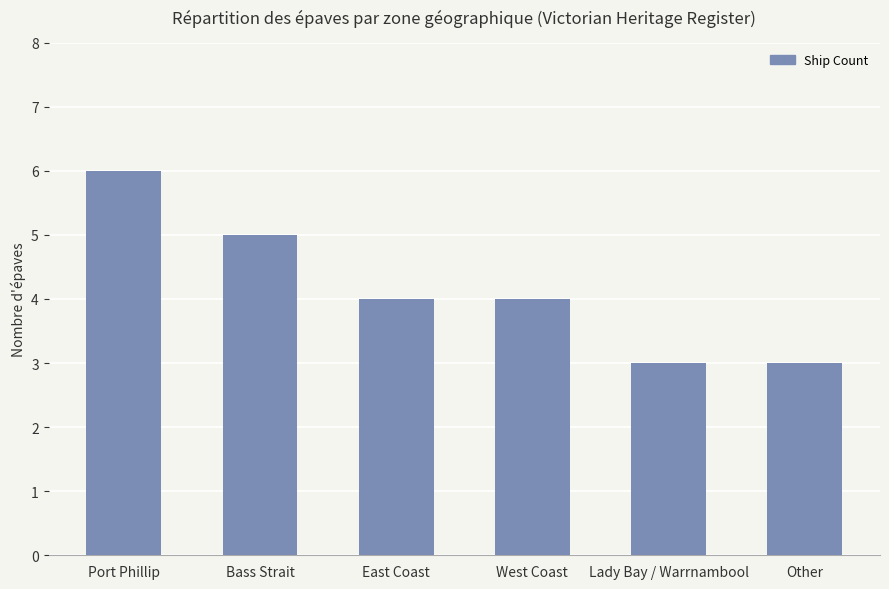

What is the value of the 3rd bar from the left?

4